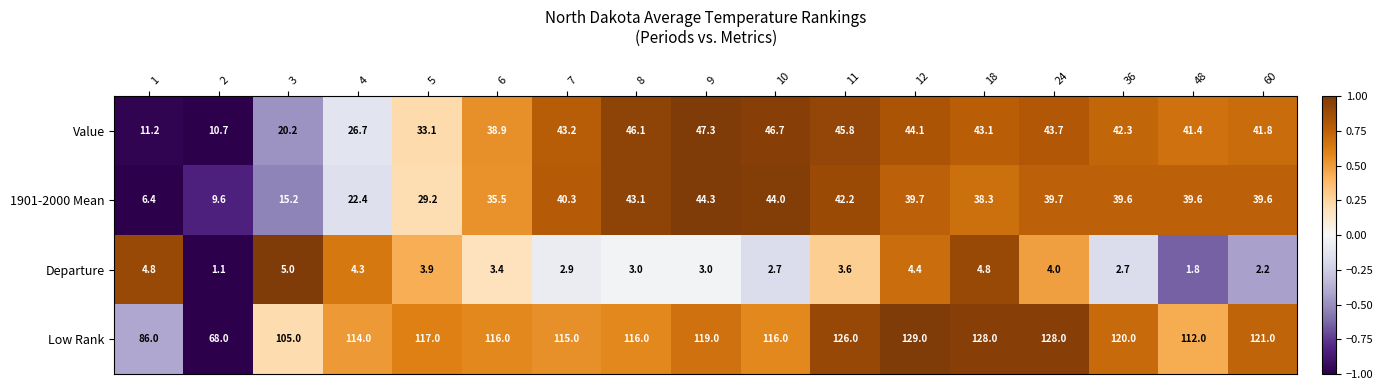

What is the average value of the Departure series?

3.4